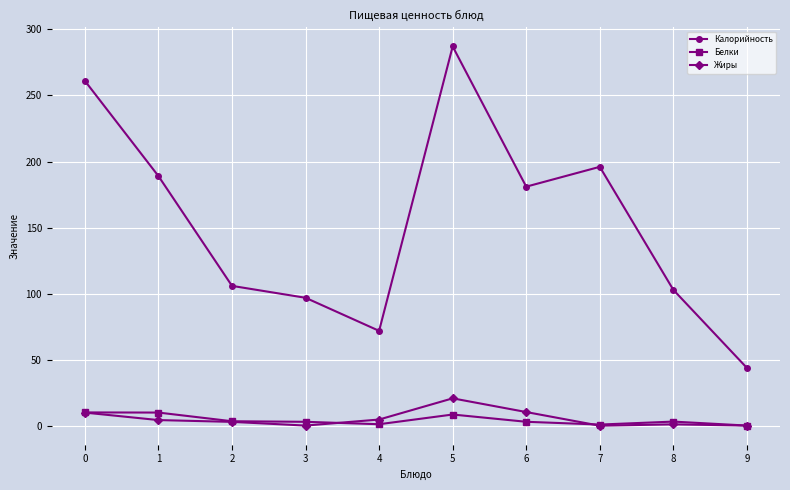

At which category does Калорийность reach its first local peak?

5